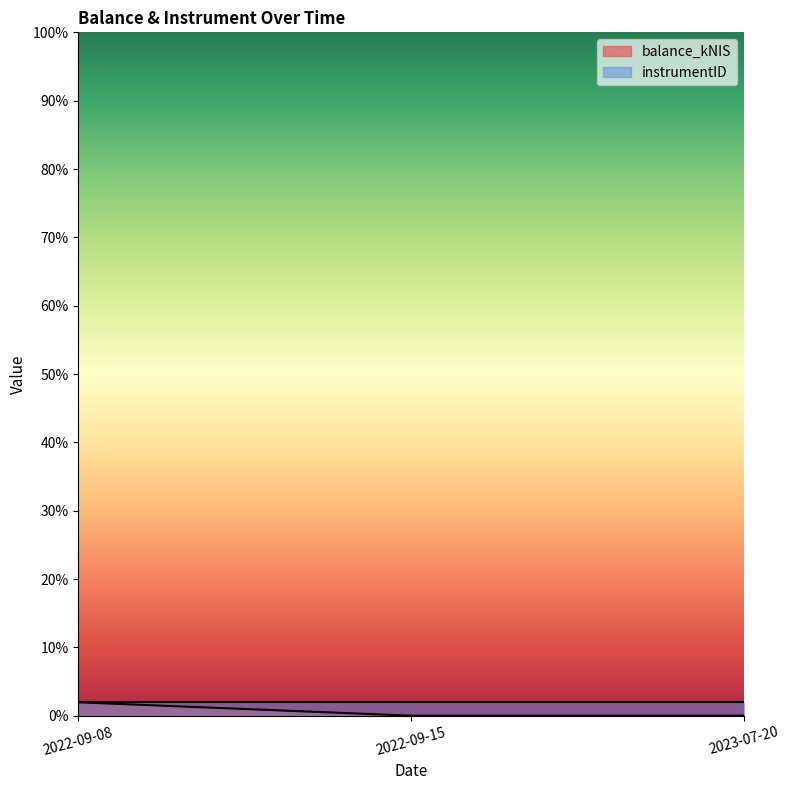

What is the sum of all values?

12.2